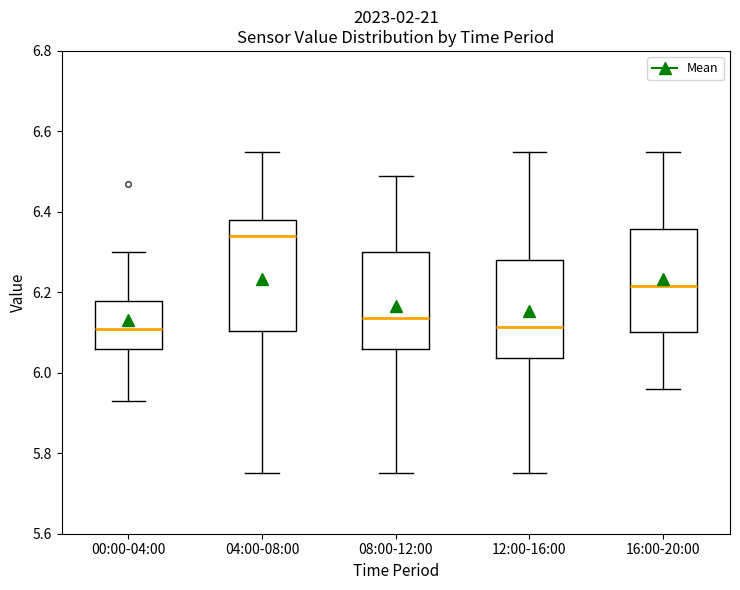

Reading left to right, read every box against the y-axis: the position of its median line, the range the box covers, and the ends of its whiskers. The values are not printed on the chart, so give them approximately, as read against the axis.

00:00-04:00: median 6.12, box 6.06 to 6.18, whiskers 5.94 to 6.30
04:00-08:00: median 6.34, box 6.10 to 6.38, whiskers 5.76 to 6.56
08:00-12:00: median 6.14, box 6.06 to 6.30, whiskers 5.76 to 6.50
12:00-16:00: median 6.12, box 6.04 to 6.28, whiskers 5.76 to 6.56
16:00-20:00: median 6.22, box 6.10 to 6.36, whiskers 5.96 to 6.56